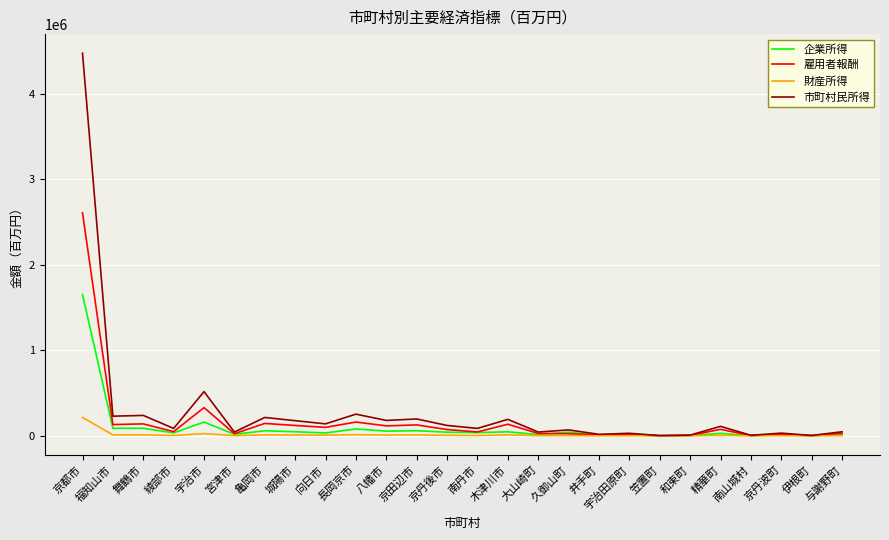

Rank the series by their average value, from highest to lowest.

市町村民所得, 雇用者報酬, 企業所得, 財産所得